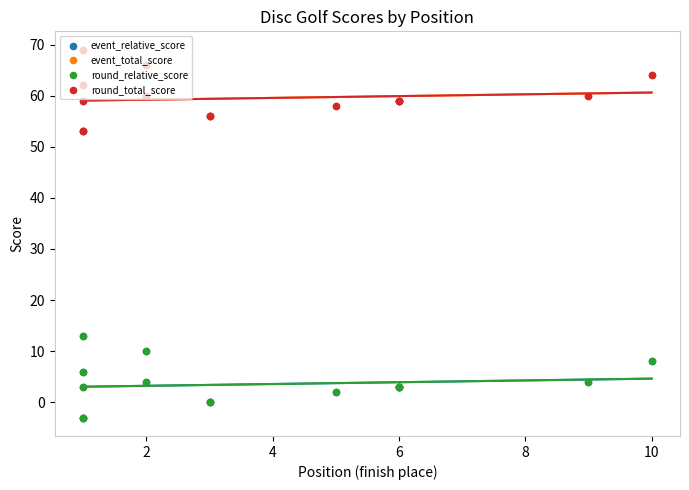

Is the value of round_total_score at 10 greater than the value of event_total_score at 2?

Yes